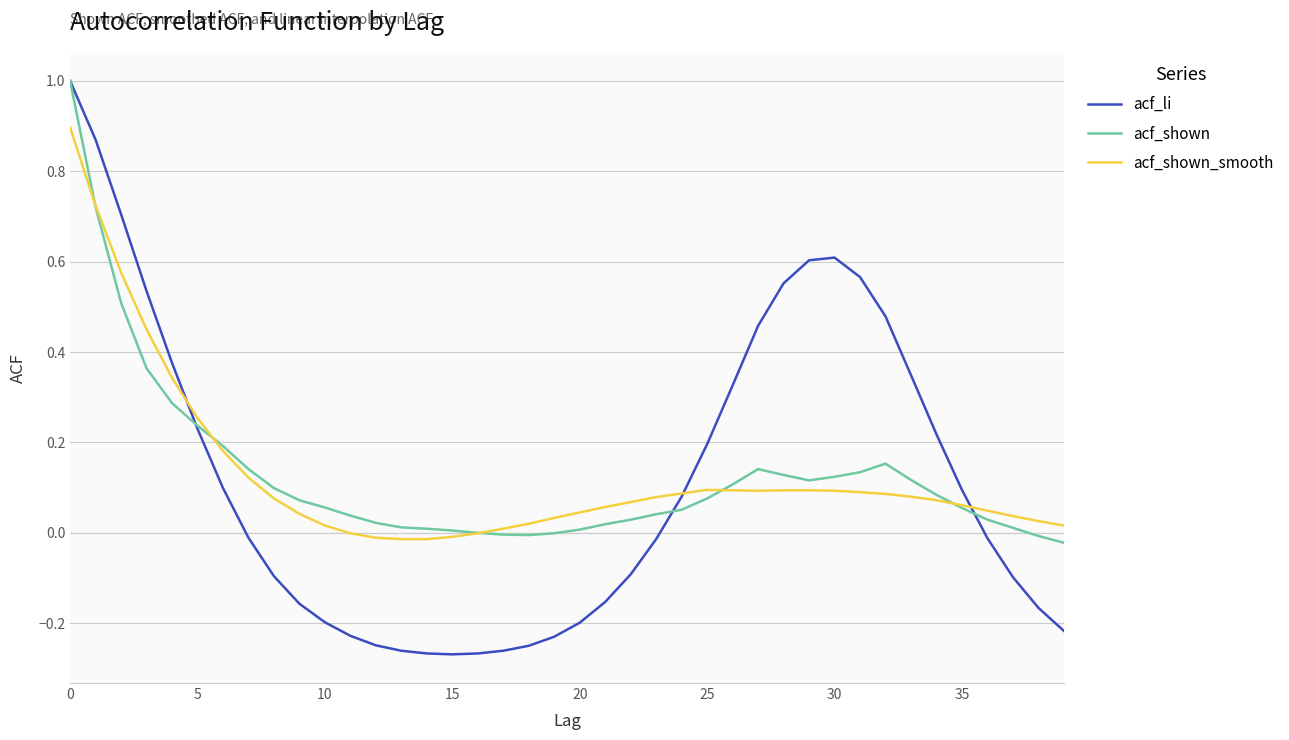

Which series has the widest spread of values?

acf_li